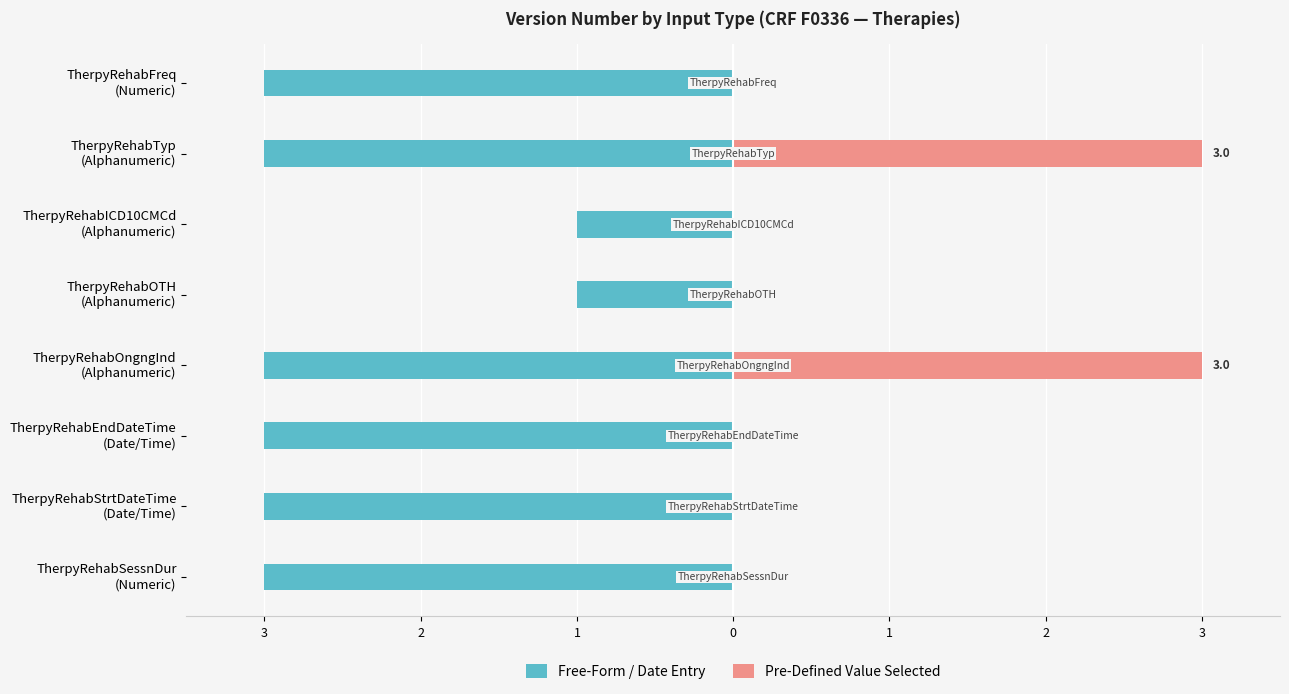

Reading left to right, what are all the values shown in this chart?

Free-Form / Date Entry: -3	-3	-3	-3	-1	-1	-3	-3
Pre-Defined Value Selected: 0	0	0	3	0	0	3	0